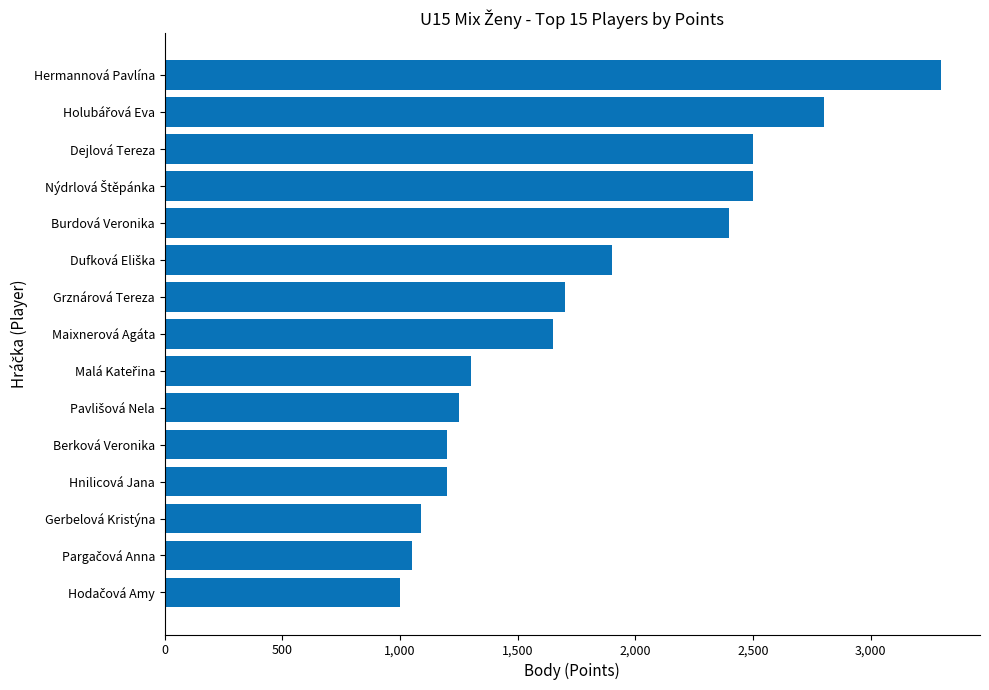

Reading top to bottom, extract all data points from this chart.

3300	2800	2500	2500	2400	1900	1700	1650	1300	1250	1200	1200	1090	1050	1000